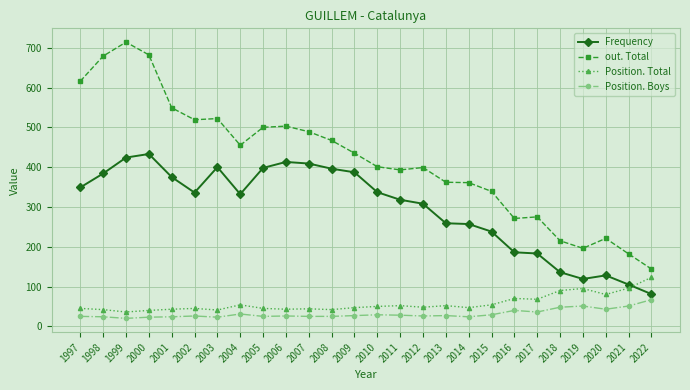

Does the chart display data point markers on the line(s)?

Yes